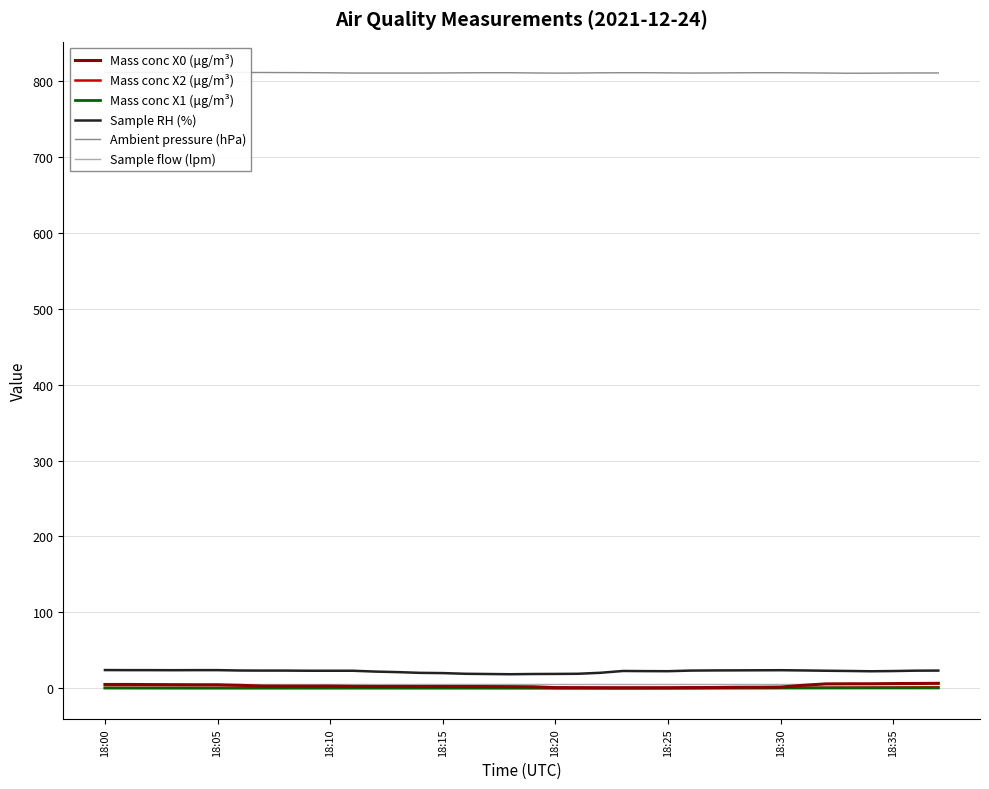

In Mass conc X2 (μg/m³), how many points are higher than both neighbors (excluding endpoints)?

2